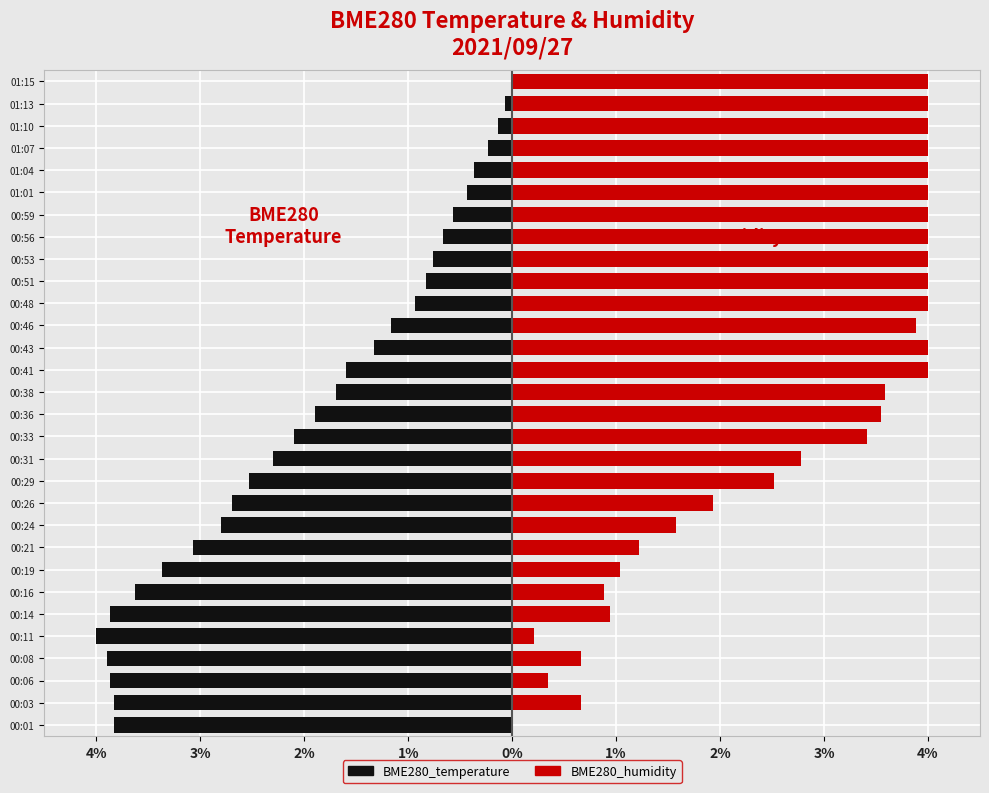

Is the value of BME280_temperature at 00:16 greater than the value of BME280_humidity at 00:59?

No